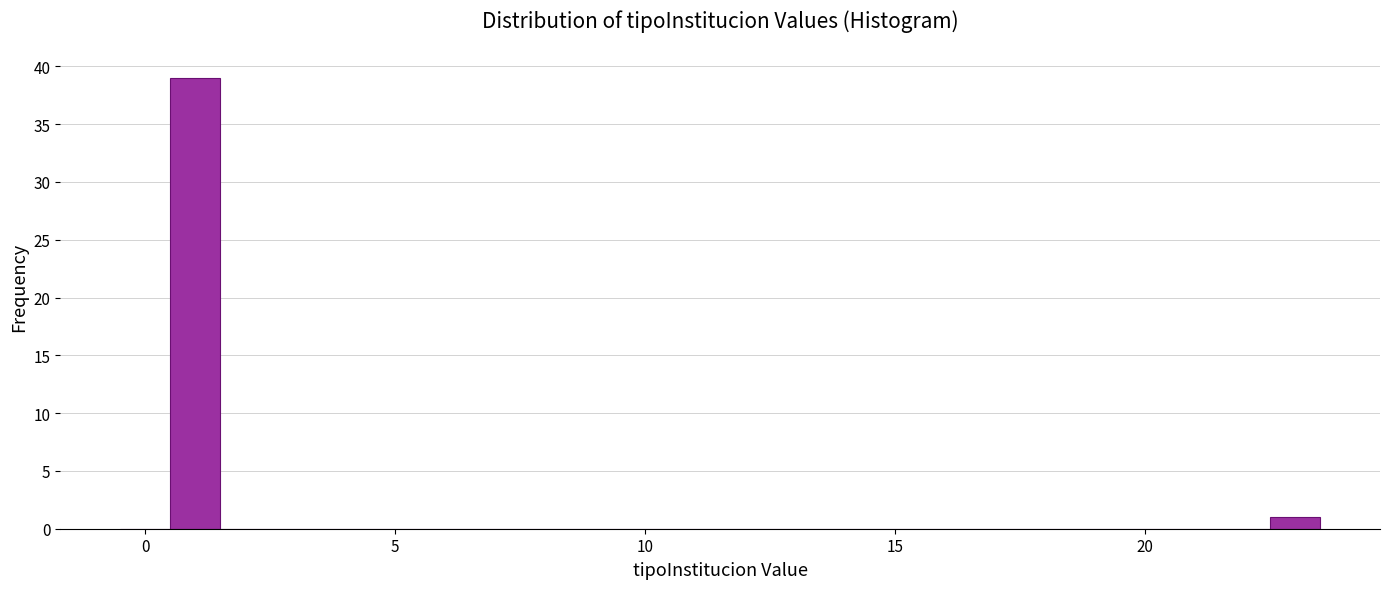

Read against the x-axis, roughly where is the centre of the tallest bar?

1.0